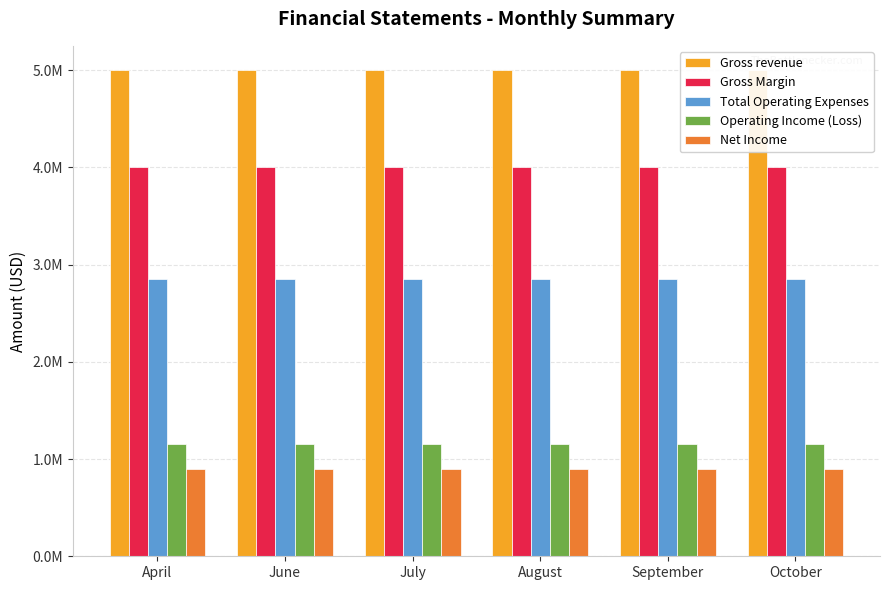

Which series has the largest total across all categories?

Gross revenue